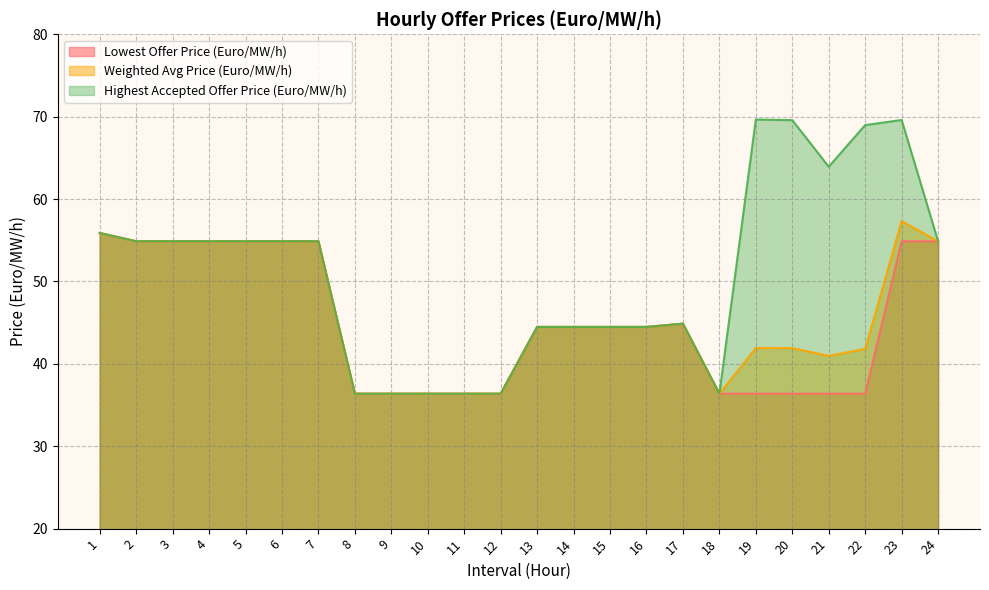

What is the difference between the maximum and second lowest values in the Lowest Offer Price (Euro/MW/h) series?

19.5